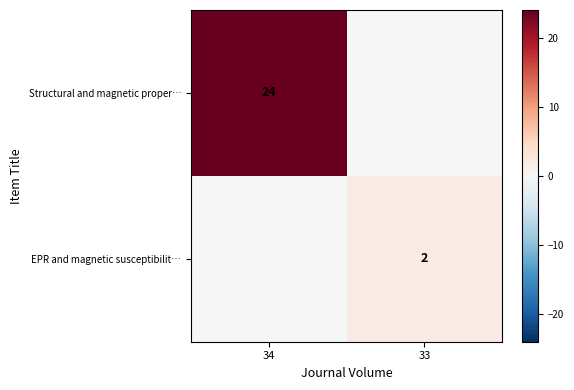

Which series changed the most between 34 and 33?

Structural and magnetic proper…